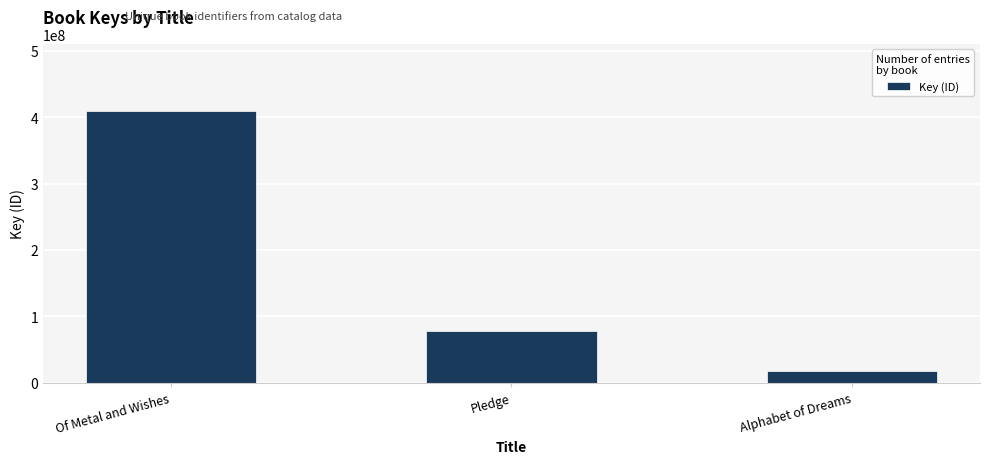

How many categories are shown in the chart?

3